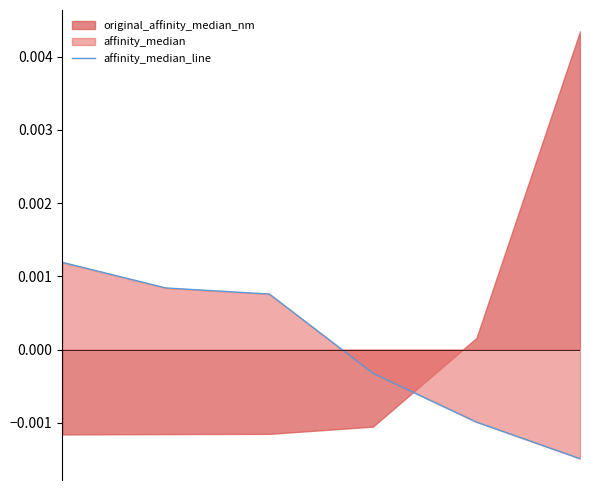

True or false: the data has more than 2 interior local peaks.

False